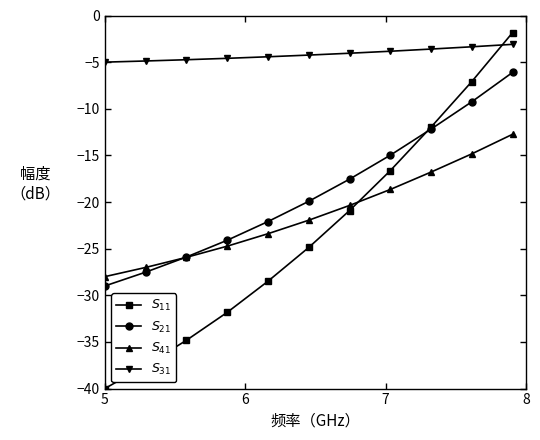

What is the greatest value displayed?

-1.8